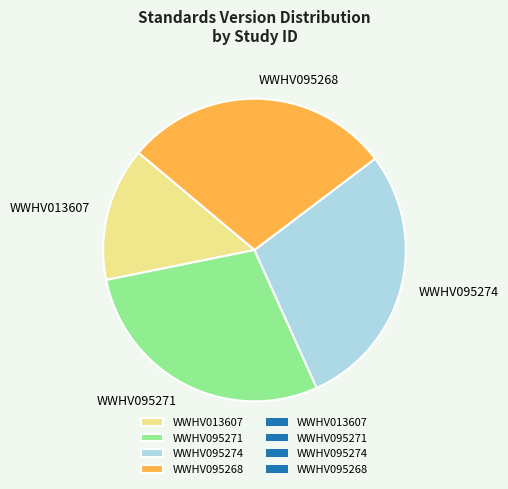

What is the ratio of the value at WWHV013607 to the value at WWHV095268?

0.5